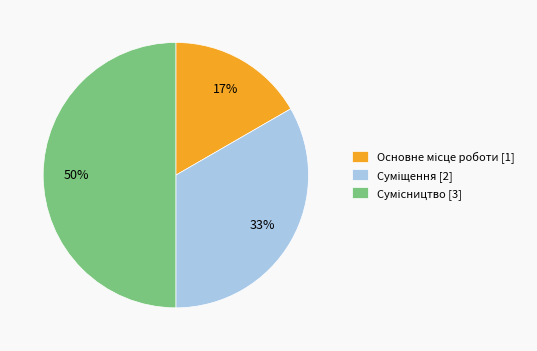

To the nearest percent, what is the average slice percentage?

33%